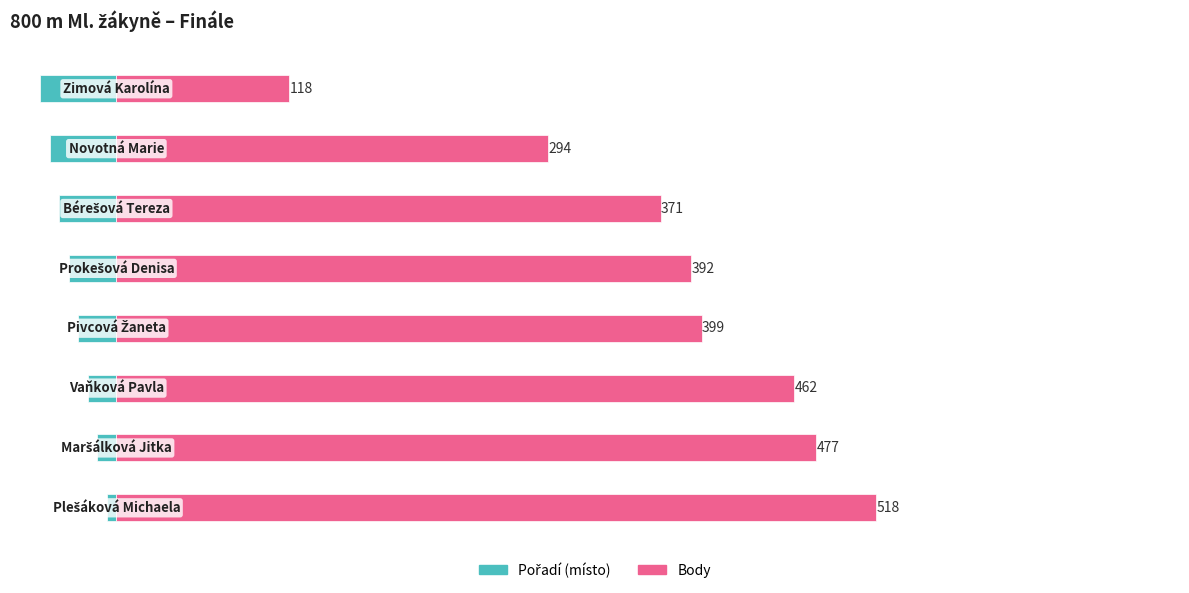

Which series changed the most between 0 and 5?

Body